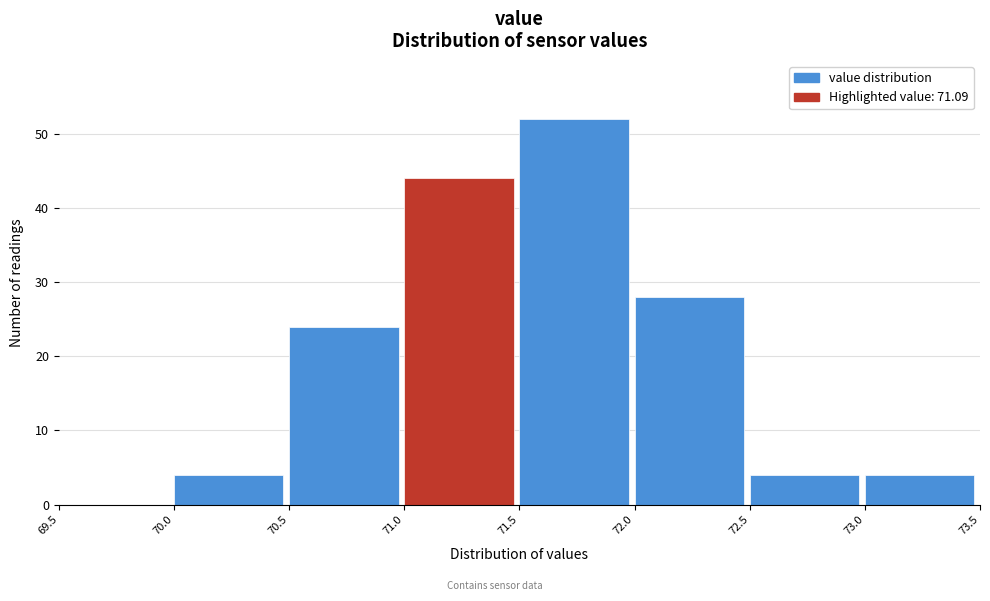

What is the height of the bar covering 70.0 to 70.5 on the x-axis? The values are not printed on the chart, so give them approximately, as read against the axis.

4